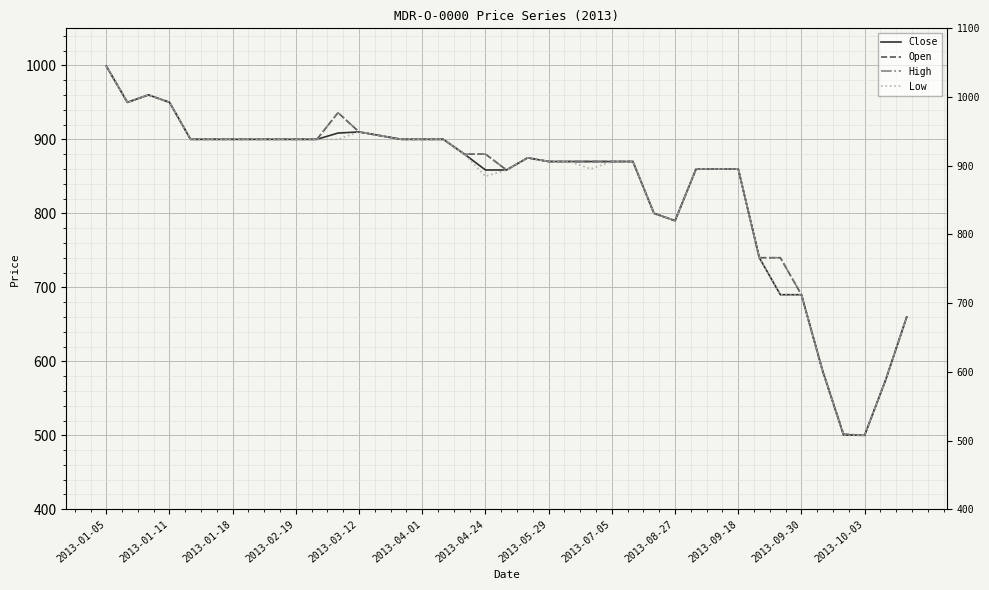

What is the value of the Open point at the 34th from the left?

690.0